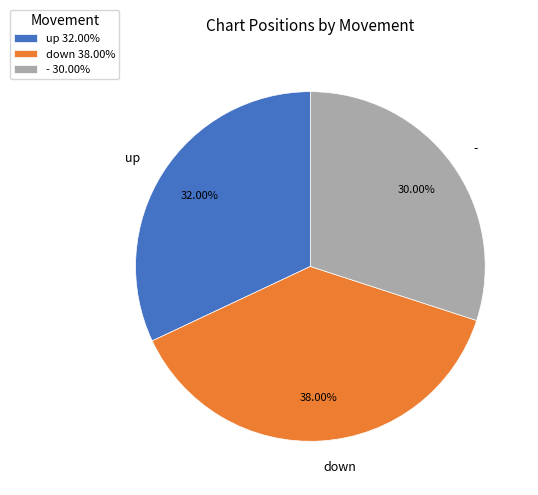

Which category has the biggest portion of the pie?

down